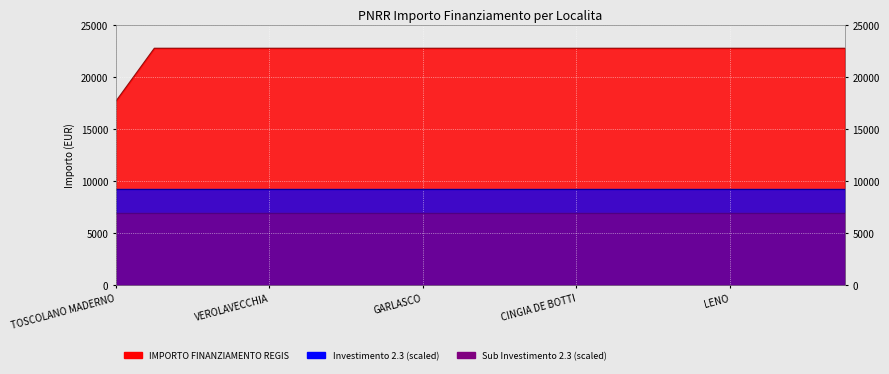

At which label does Investimento 2.3 reach its peak?

TOSCOLANO MADERNO